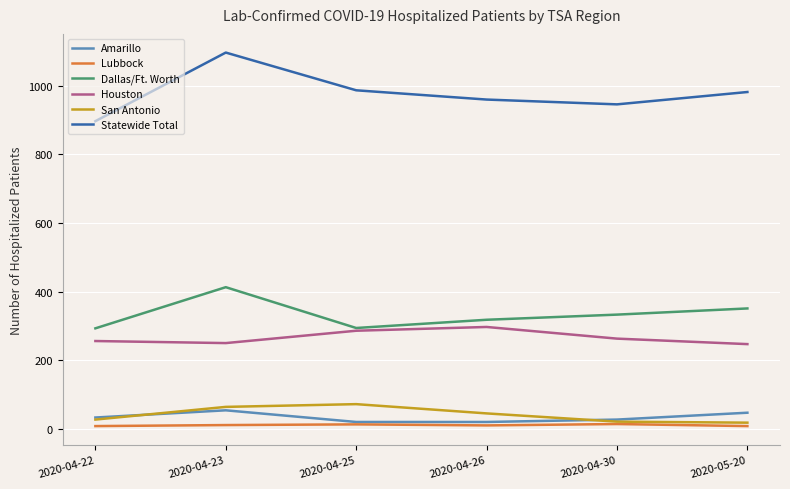

True or false: Houston and Amarillo intersect in this chart.

False